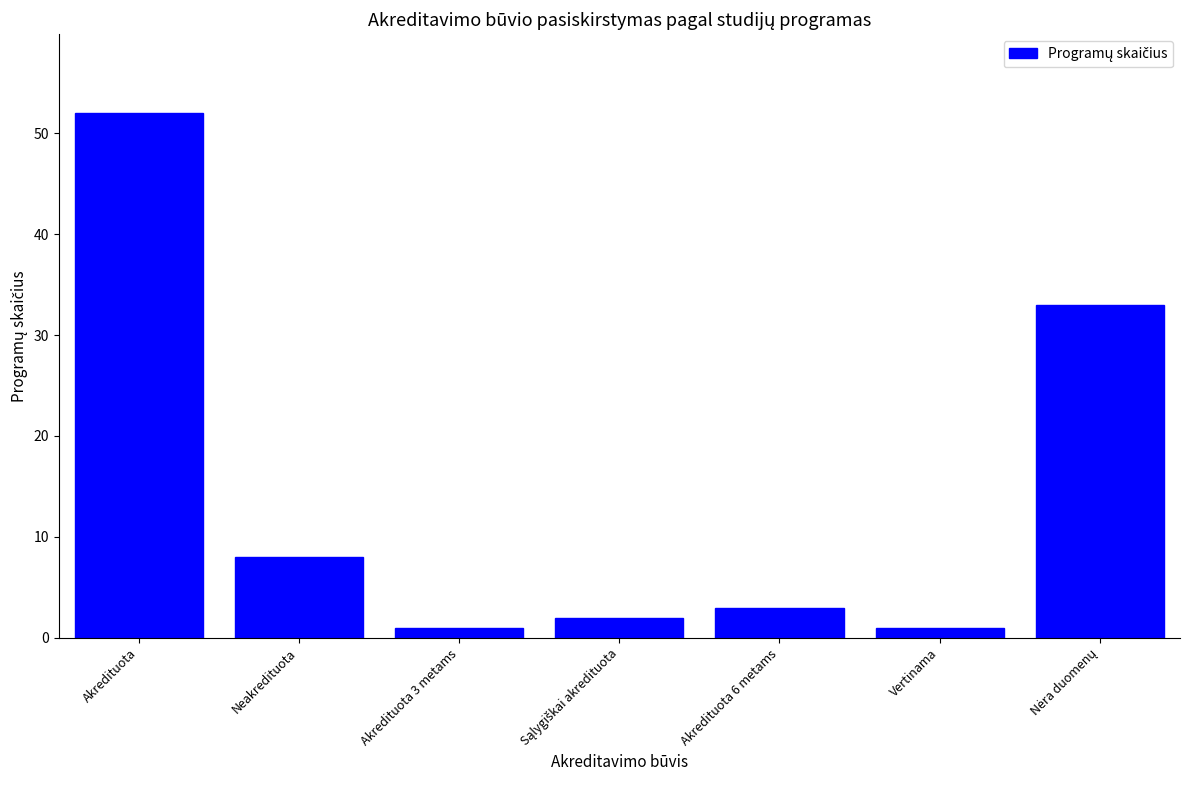

Between Akredituota 6 metams and Neakredituota, which is larger?

Neakredituota